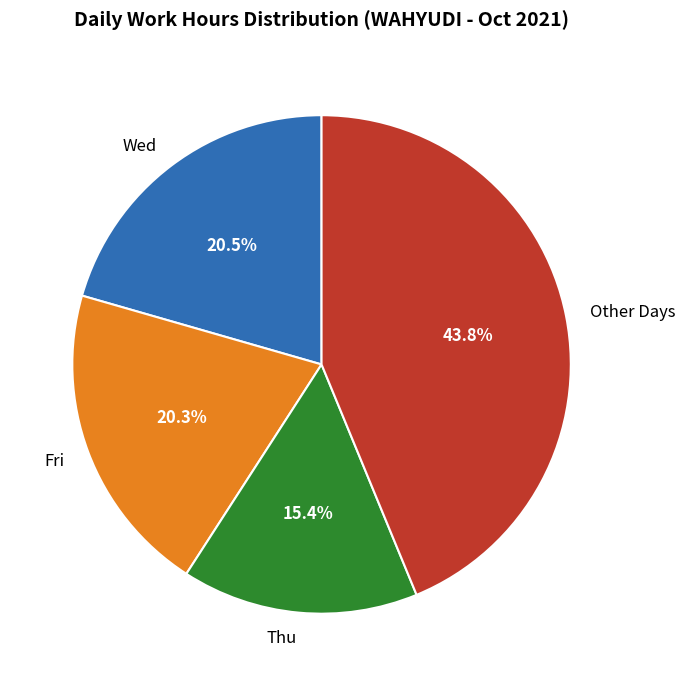

Combined, do Fri and Wed account for over 50%?

No